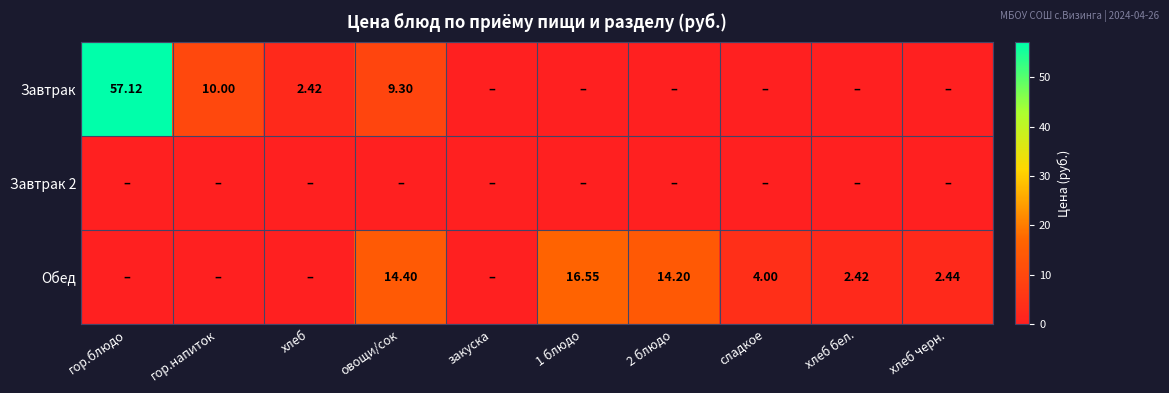

Is the value of Обед at 2 блюдо greater than the value of Завтрак at гор.напиток?

Yes